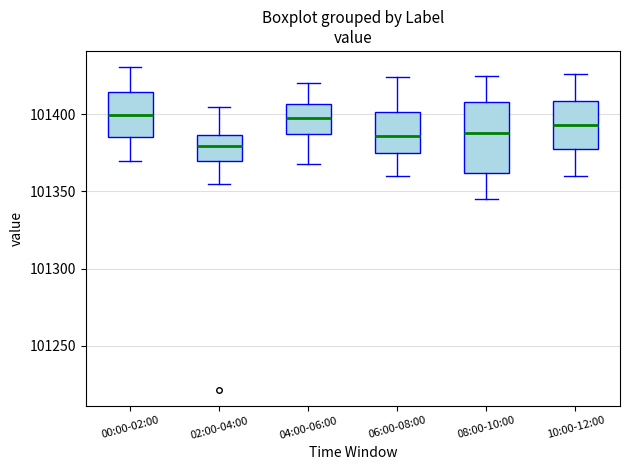

Reading left to right, transcribe this box plot: for each box, give where its median line is, the range the box spans, and where its two whiskers end, as read against the y-axis. The values are not printed on the chart, so give them approximately, as read against the axis.

00:00-02:00: median 101400, box 101385 to 101415, whiskers 101370 to 101430
02:00-04:00: median 101380, box 101370 to 101385, whiskers 101355 to 101405
04:00-06:00: median 101400, box 101385 to 101405, whiskers 101370 to 101420
06:00-08:00: median 101385, box 101375 to 101400, whiskers 101360 to 101425
08:00-10:00: median 101390, box 101360 to 101410, whiskers 101345 to 101425
10:00-12:00: median 101395, box 101380 to 101410, whiskers 101360 to 101425